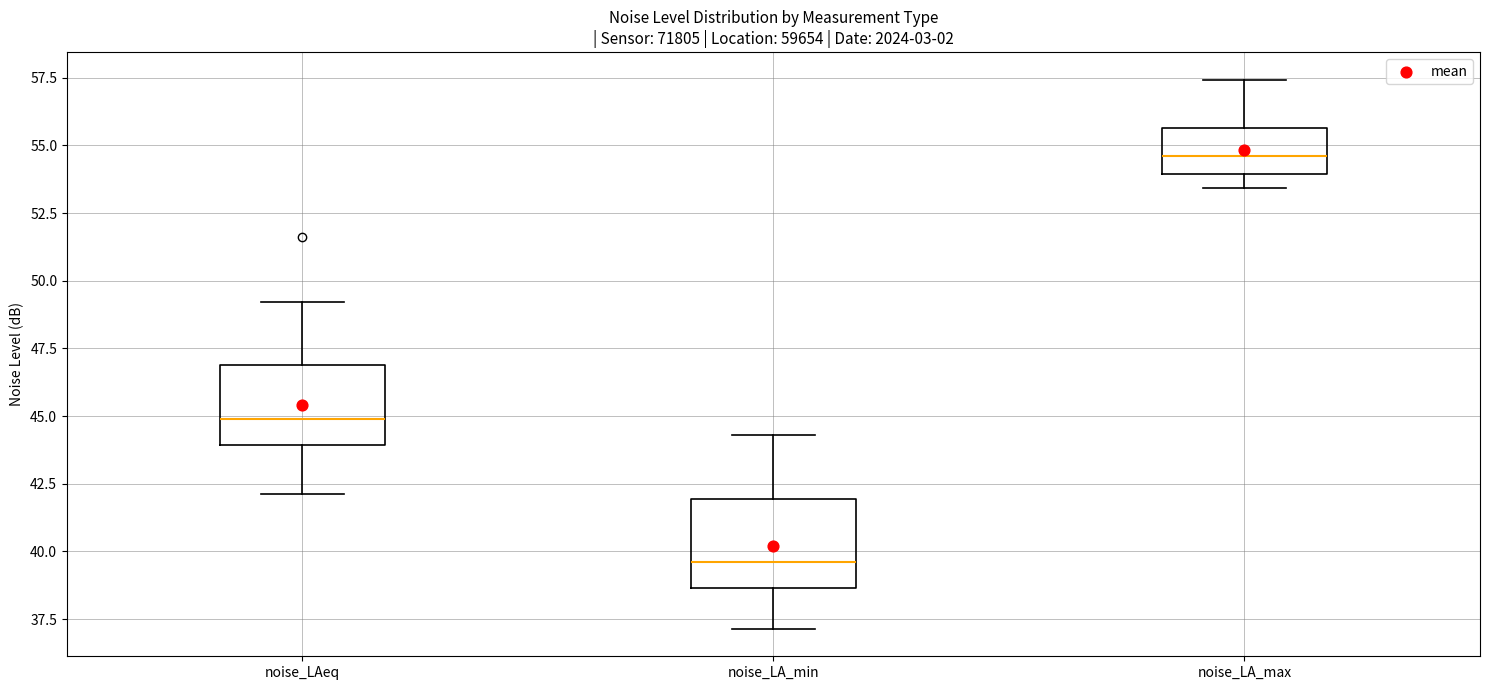

Reading left to right, read every box against the y-axis: the position of its median line, the range the box covers, and the ends of its whiskers. The values are not printed on the chart, so give them approximately, as read against the axis.

noise_LAeq: median 45.0, box 44.0 to 47.0, whiskers 42.0 to 49.0
noise_LA_min: median 39.5, box 38.5 to 42.0, whiskers 37.0 to 44.5
noise_LA_max: median 54.5, box 54.0 to 55.5, whiskers 53.5 to 57.5